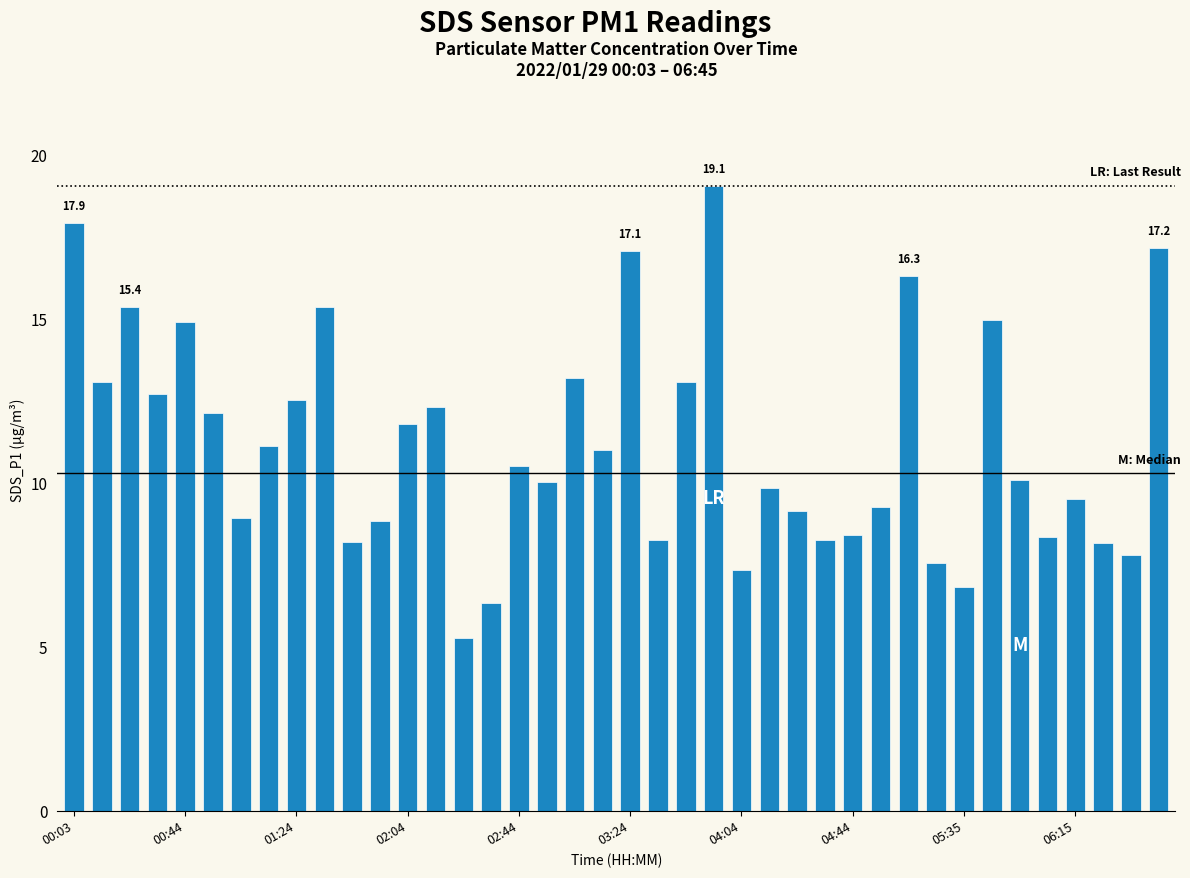

What is the greatest value displayed?

19.1